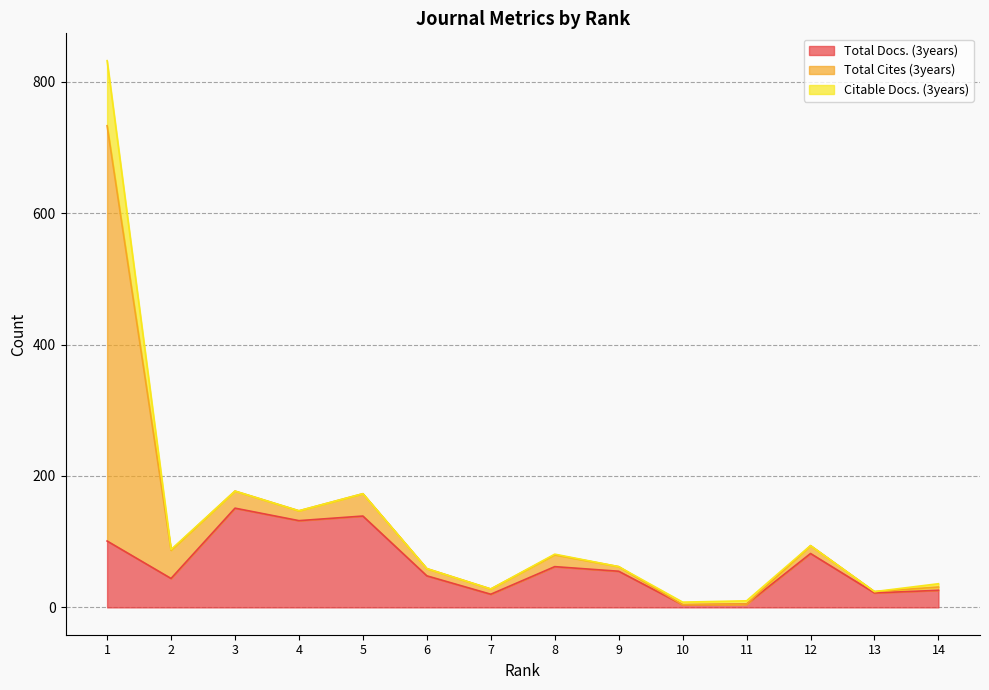

True or false: Citable Docs. (3years) and Total Docs. (3years) intersect in this chart.

False